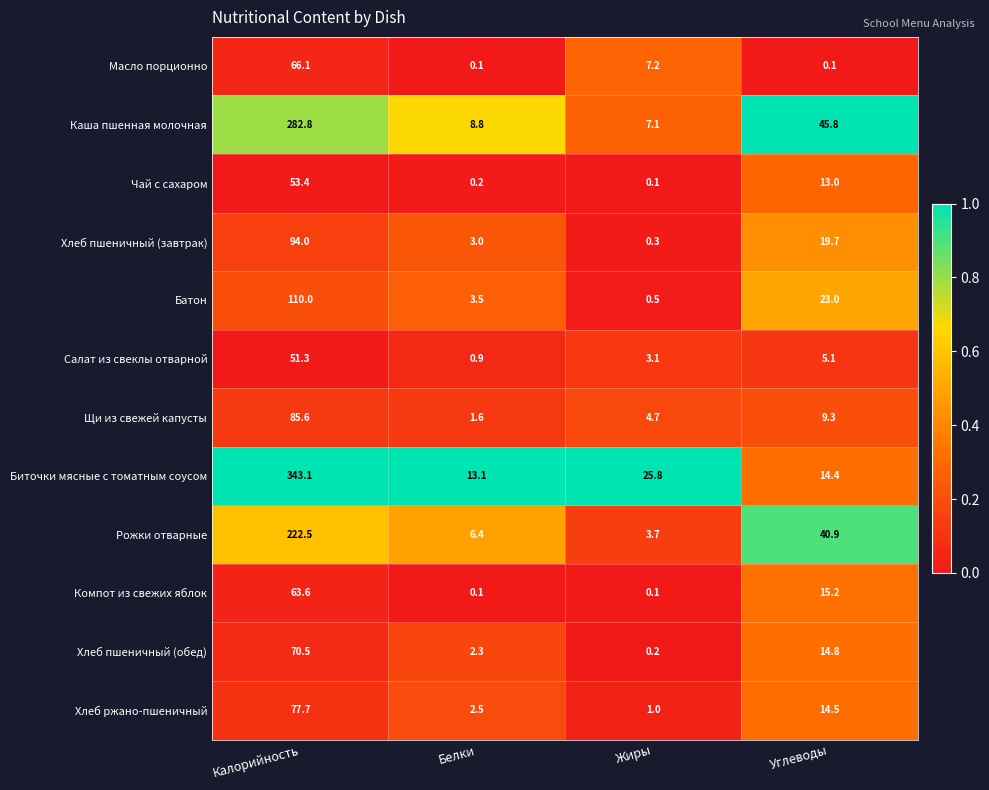

List the labels in order of Батон value, smallest first.

Жиры, Белки, Углеводы, Калорийность